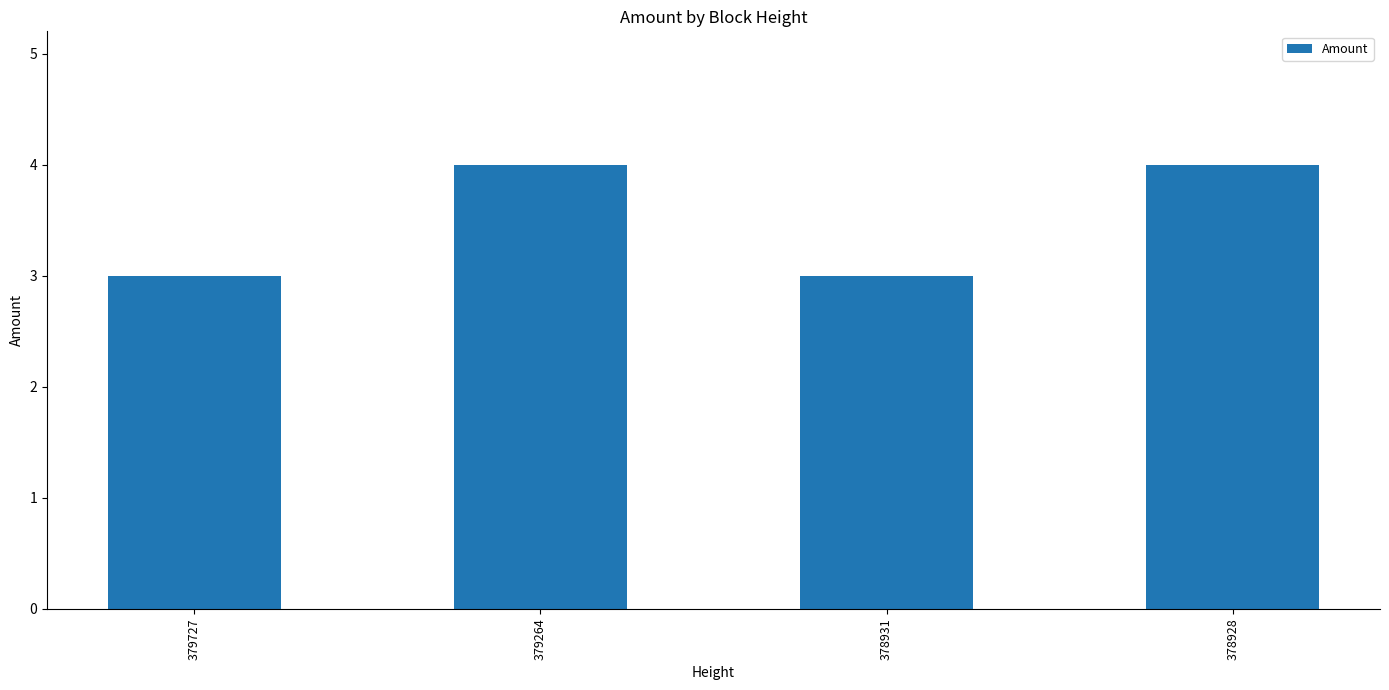

True or false: the data shows 3 at 379727.

True